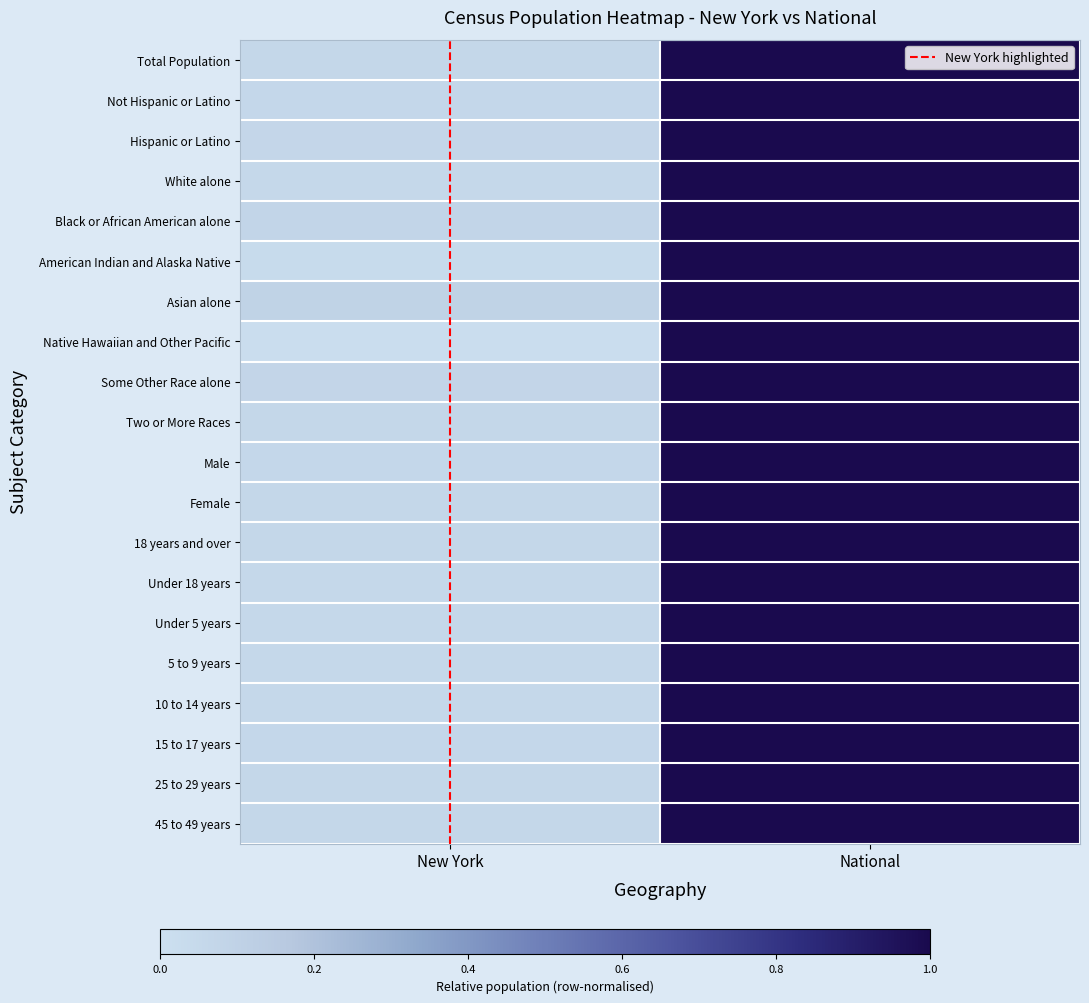

At how many categories does at least one series exceed 0?

2